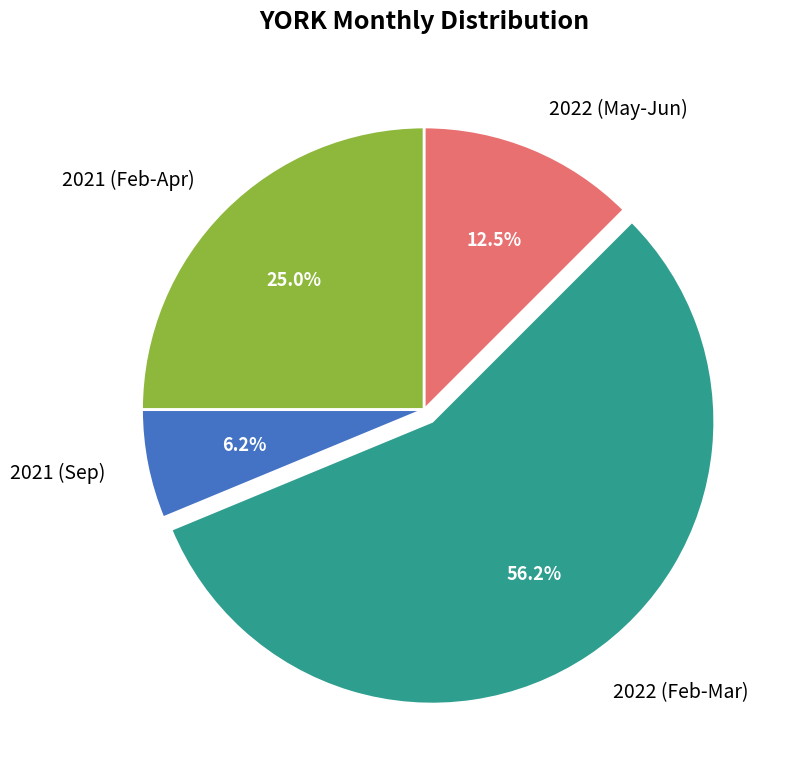

Between 2021 (Feb-Apr) and 2022 (Feb-Mar), which is larger?

2022 (Feb-Mar)